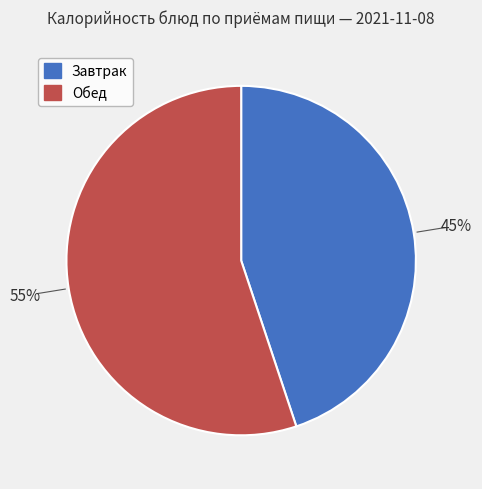

Between Обед and Завтрак, which is larger?

Обед